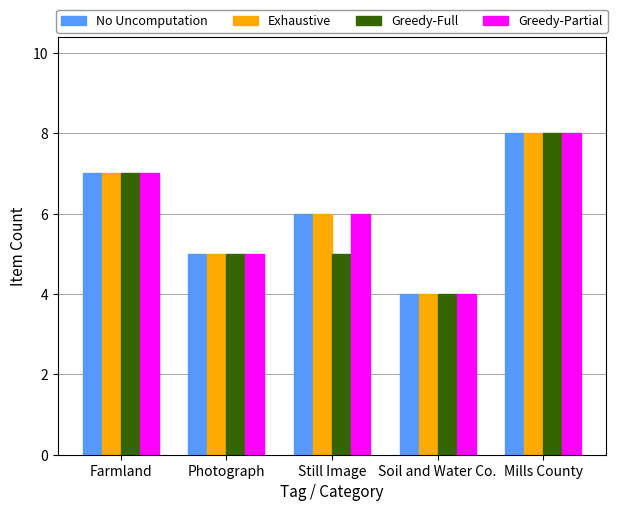

The Exhaustive series shows 2 at Soil and Water Co.. True or false?

False